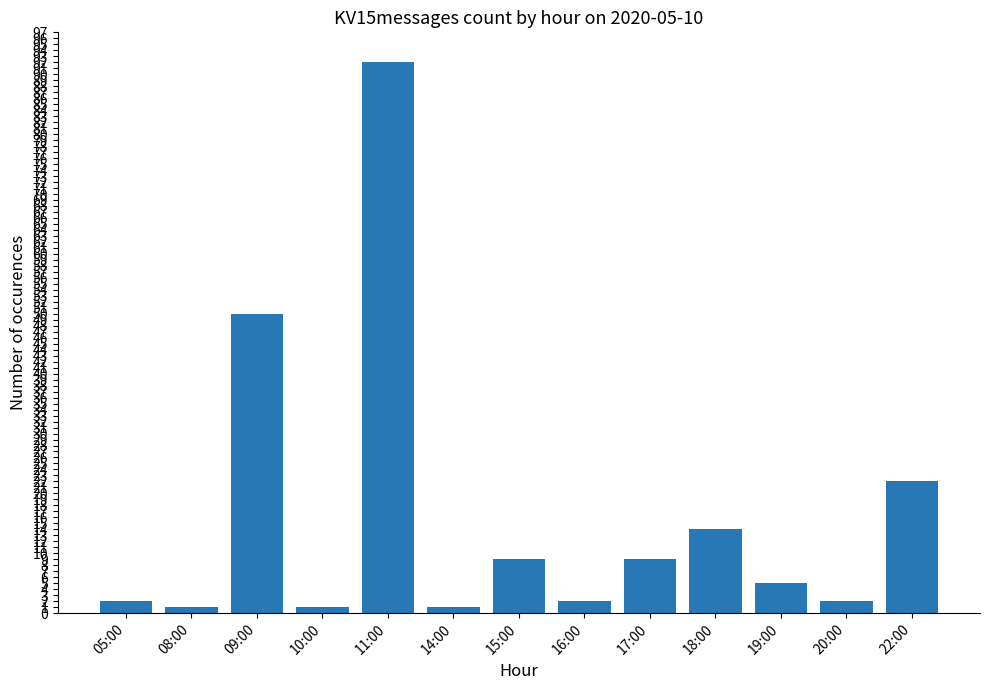

Where is the data nearest to the value 46?

09:00